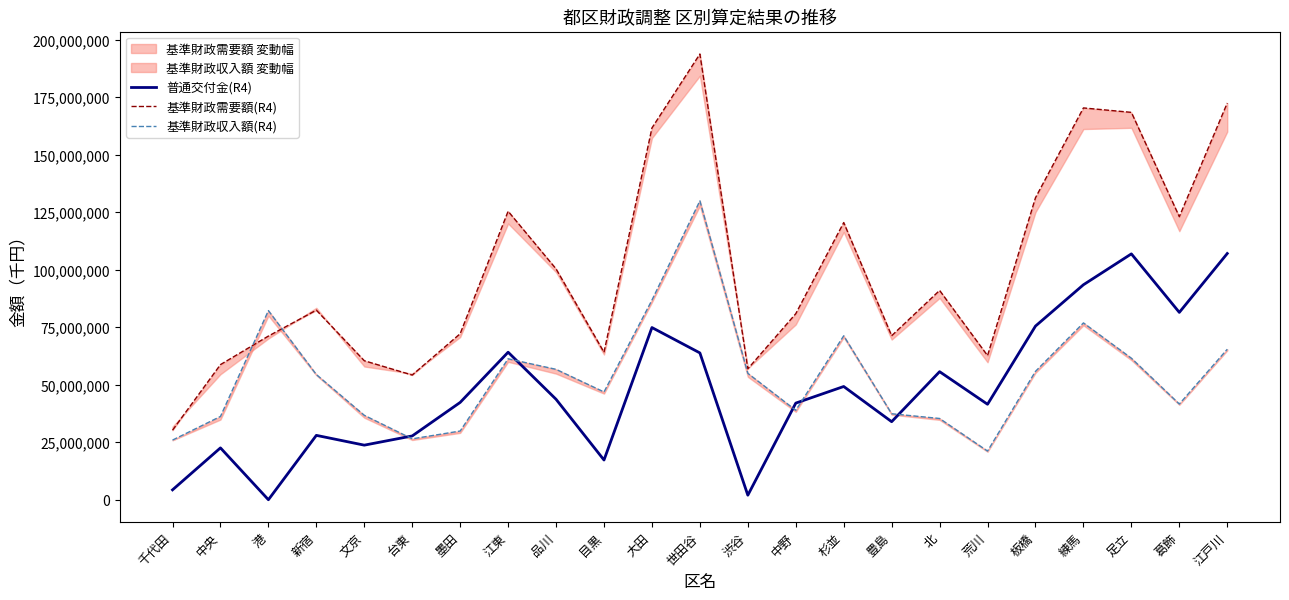

At which category does 基準財政収入額(R4) reach its first local valley?

台東